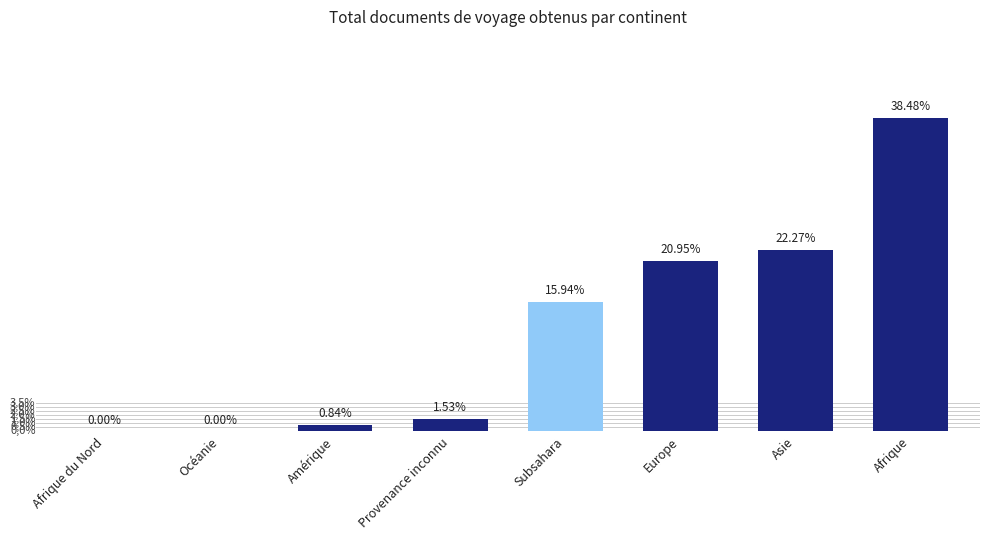

List the labels in order of value, smallest first.

Afrique du Nord, Océanie, Amérique, Provenance inconnu, Subsahara, Europe, Asie, Afrique